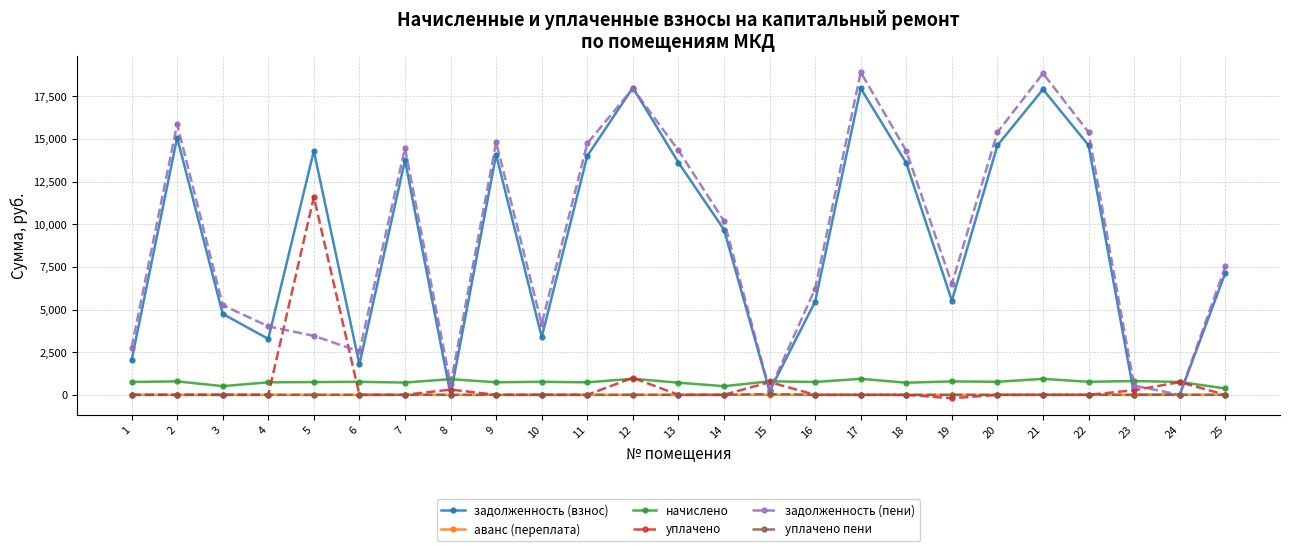

What is the total value across all series at 3?

10511.0